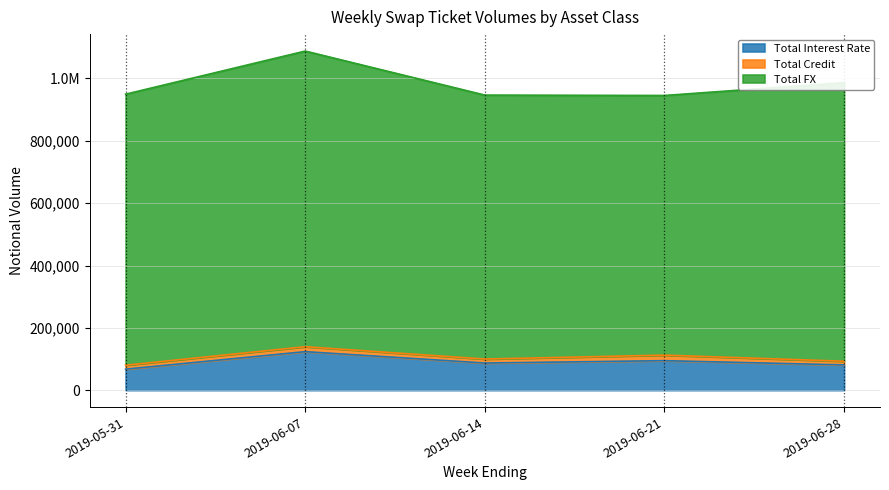

What is the sum of the Total Interest Rate values at 2019-06-07 and 2019-05-31?

191167